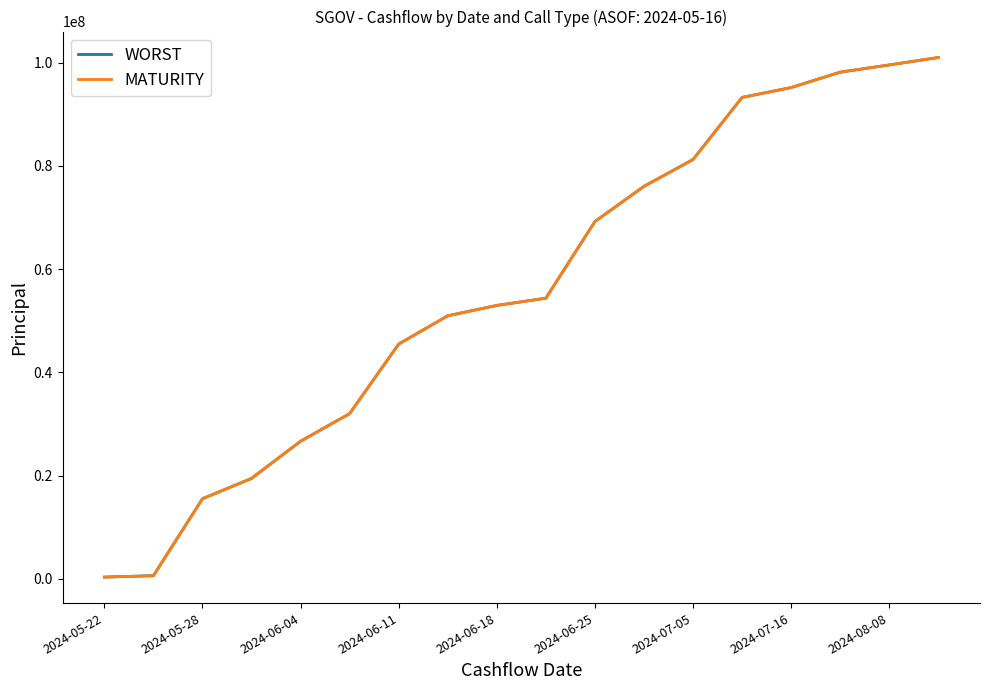

What is the difference between the maximum and second lowest values in the MATURITY series?

100422005.7